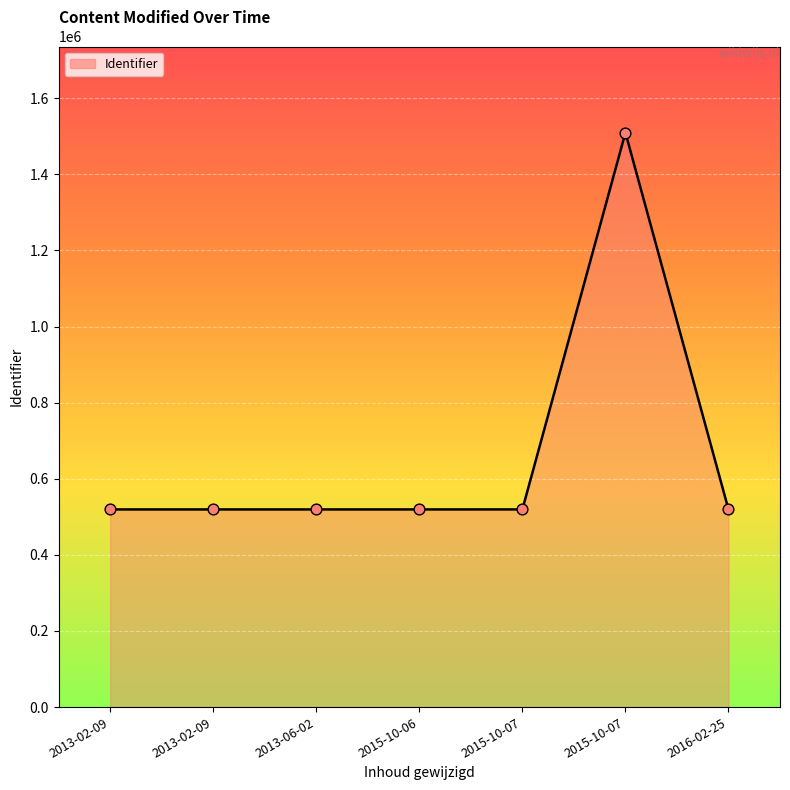

What is the ratio of the value at 2015-10-07 to the value at 2013-06-02?

1.0